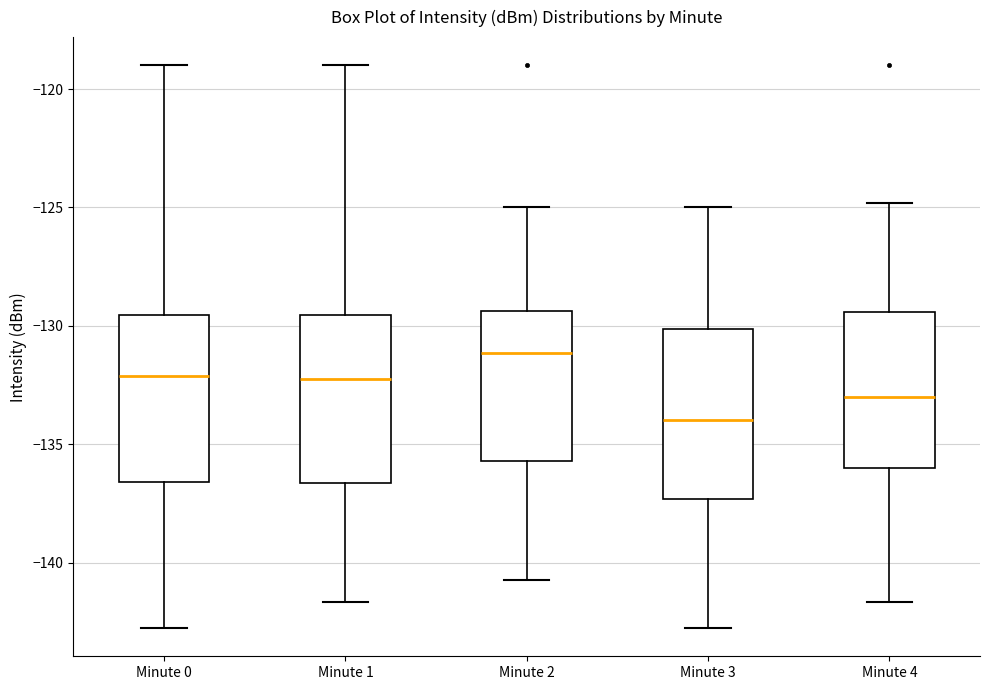

Which box's median line is the highest?

Minute 2